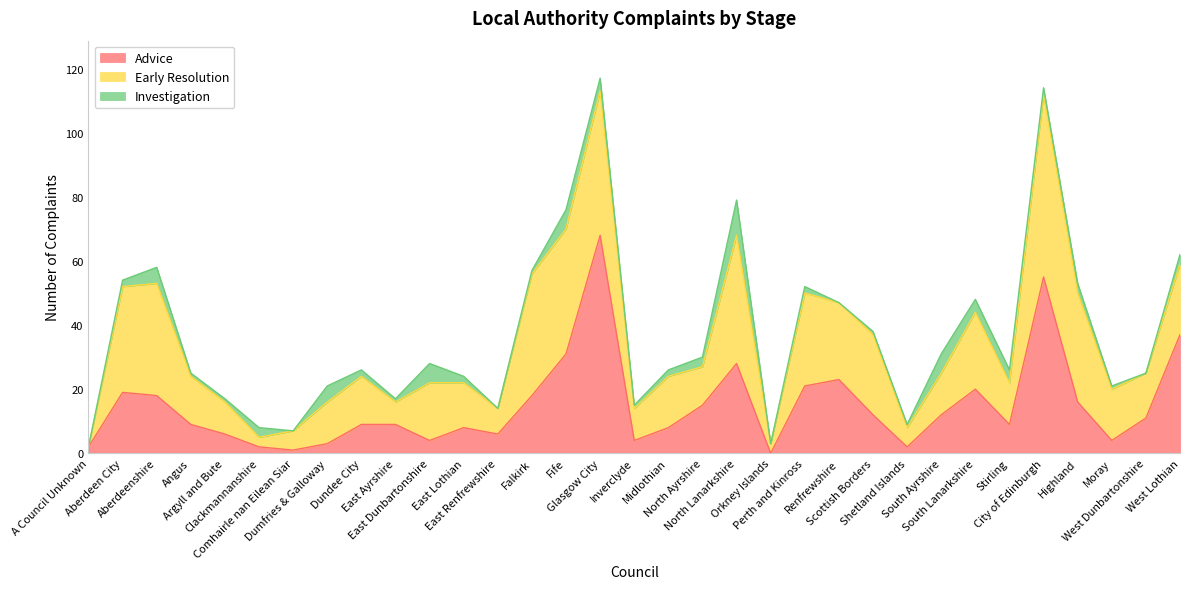

Which category has the highest value across all series?

Glasgow City